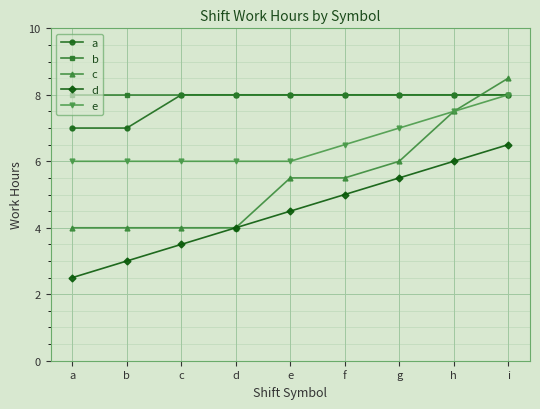

What is the value of the a point at the 7th from the left?

8.0